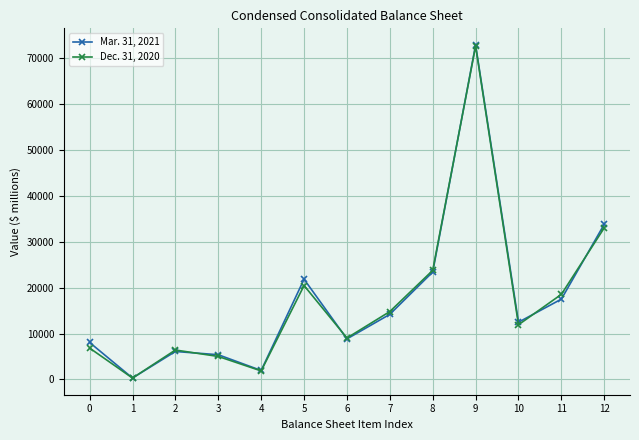

The Mar. 31, 2021 series shows 1962 at 4. True or false?

True